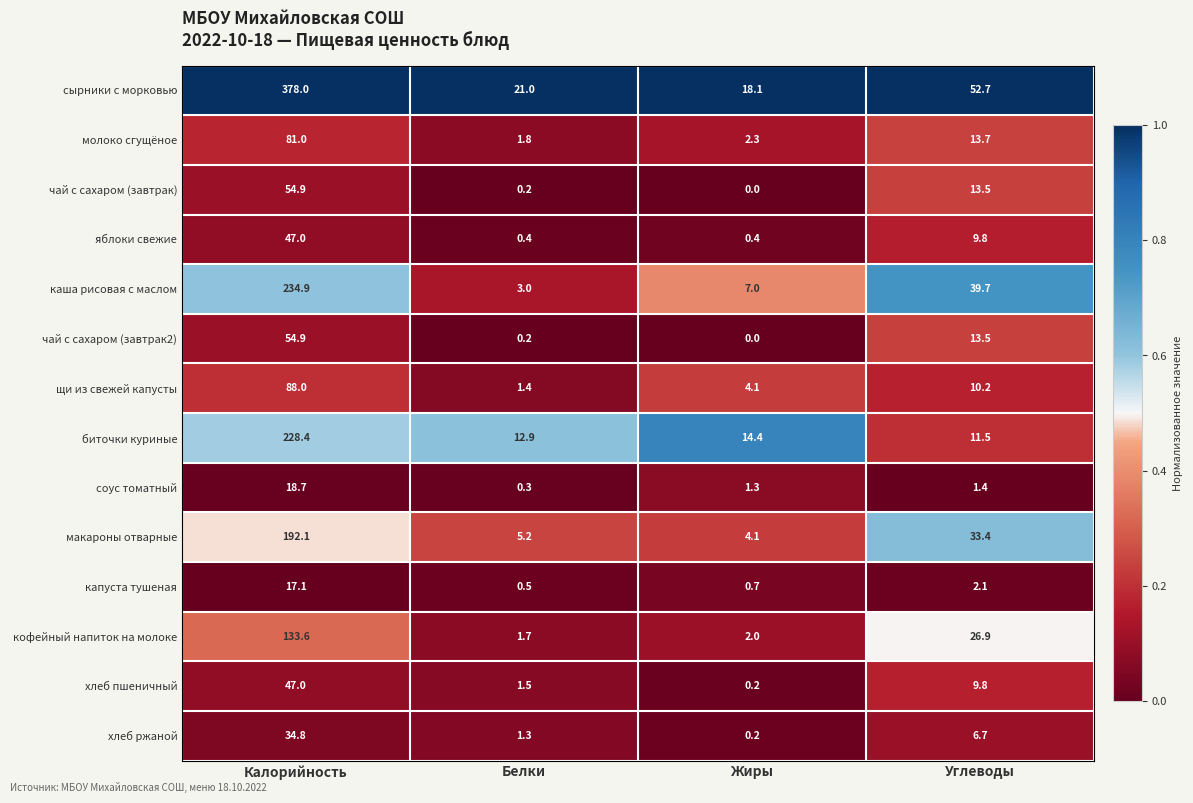

Which series has the largest total across all categories?

сырники с морковью